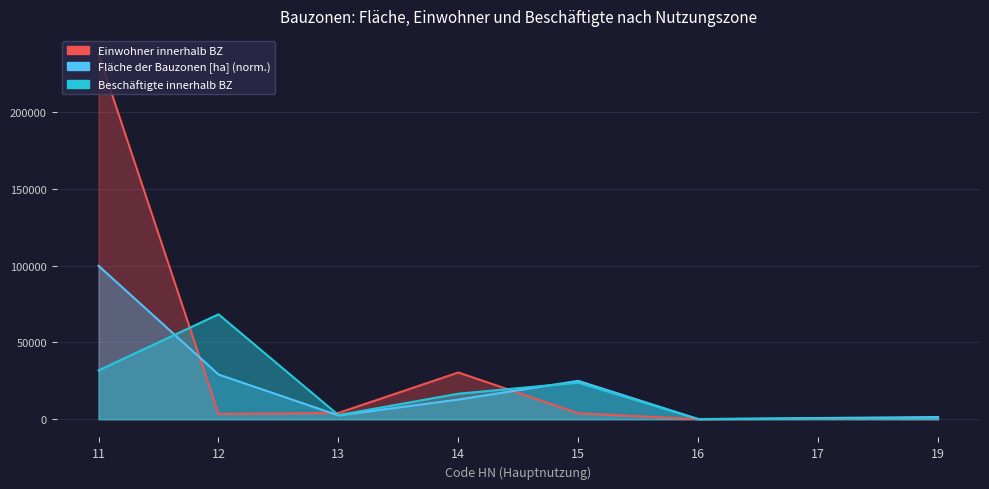

How many data points in Beschäftigte innerhalb BZ are less than 16625?

4